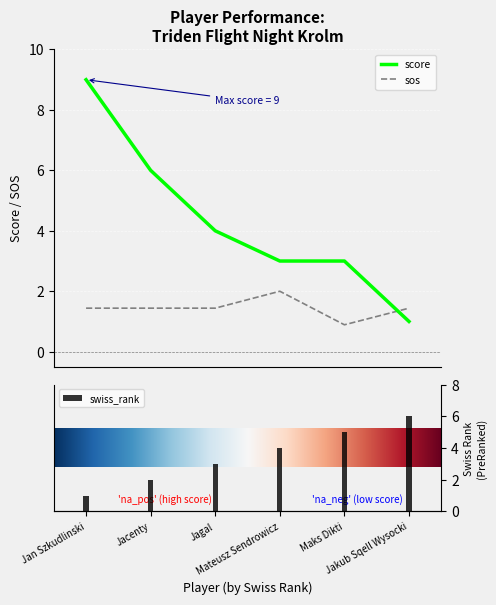

The value of score at Jacenty is 2.3. True or false?

False